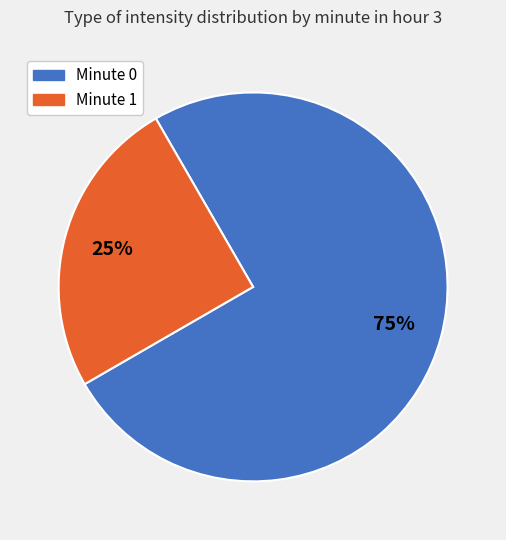

How many slices are in this pie chart?

2